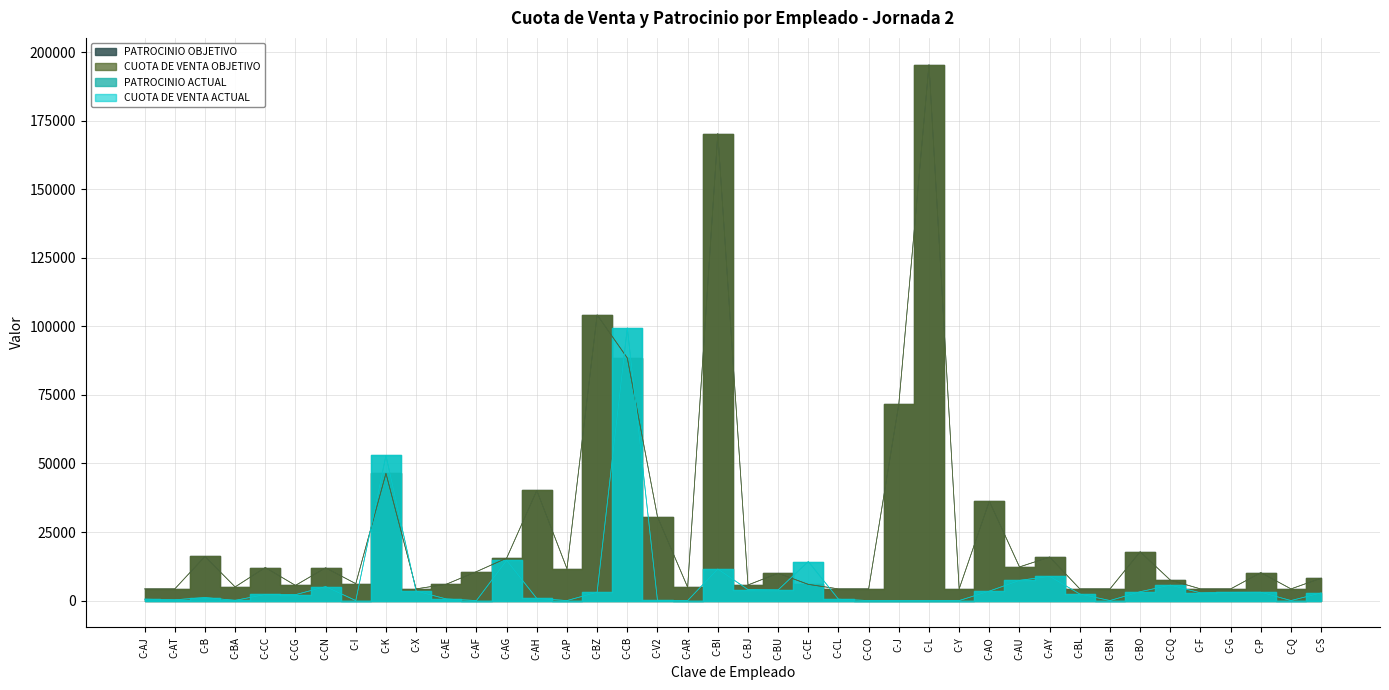

What is the label of the 34th point from the left?

C-BO